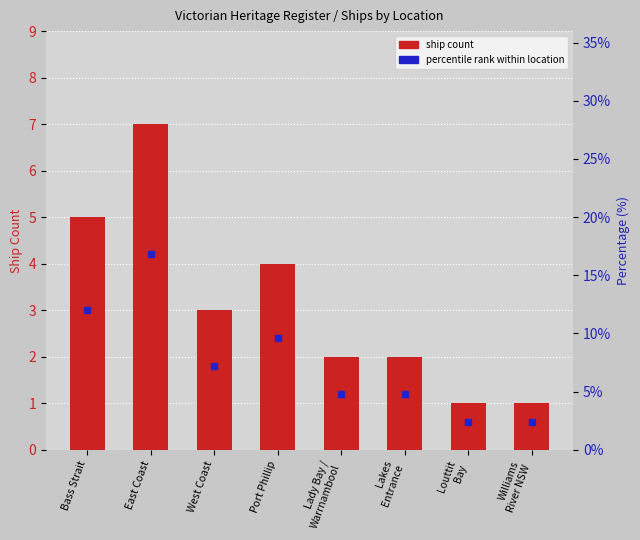

What is the maximum value shown in the chart?

7